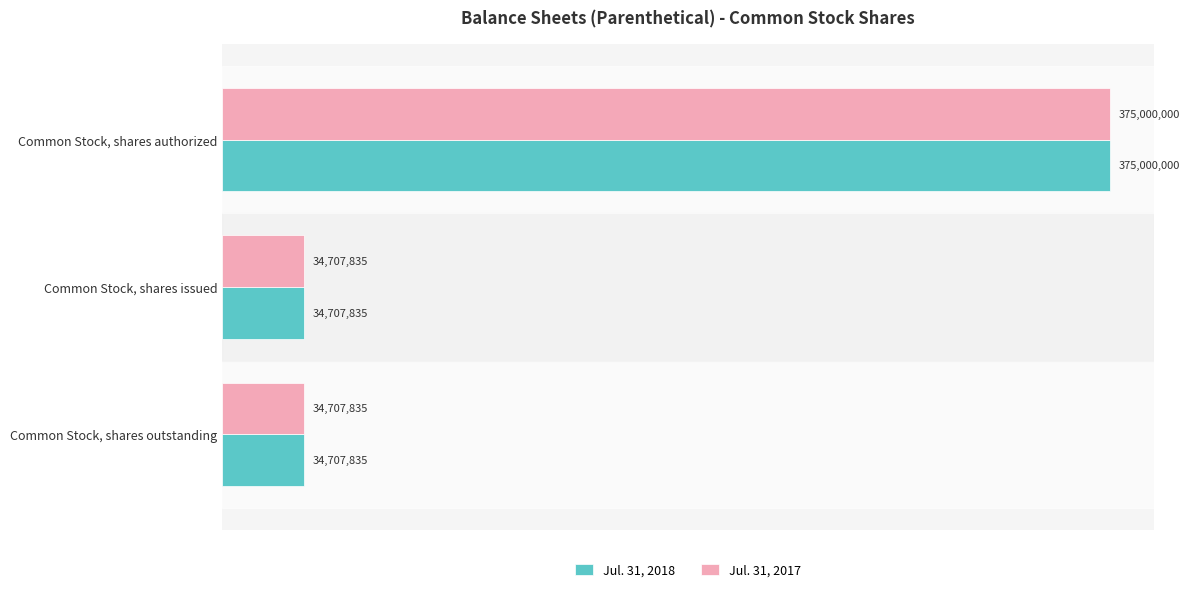

What are all the series names shown in the legend?

Jul. 31, 2018, Jul. 31, 2017